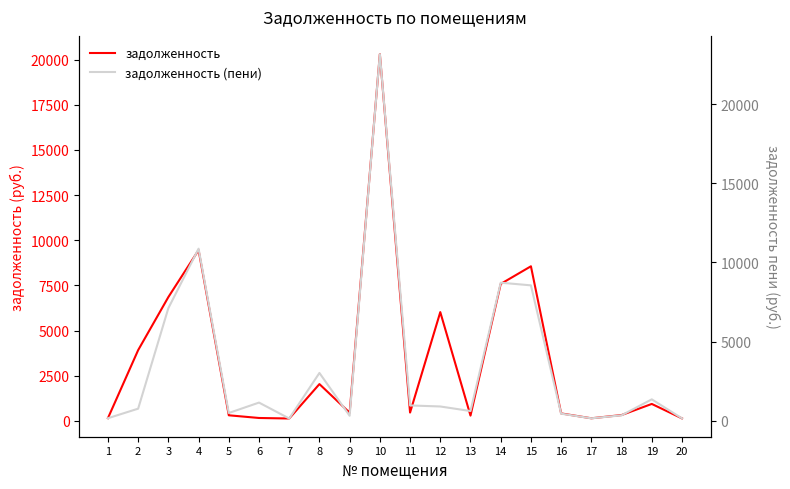

What is the approximate value of задолженность at 15?

8557.6